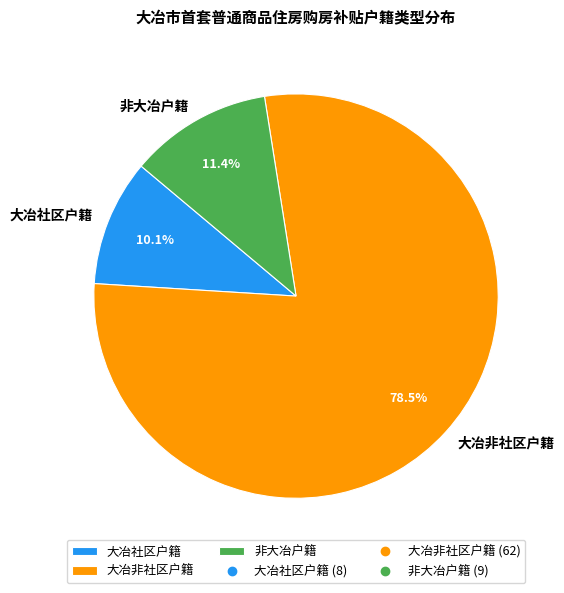

Is it true that 大冶社区户籍 is 10% of the pie?

True